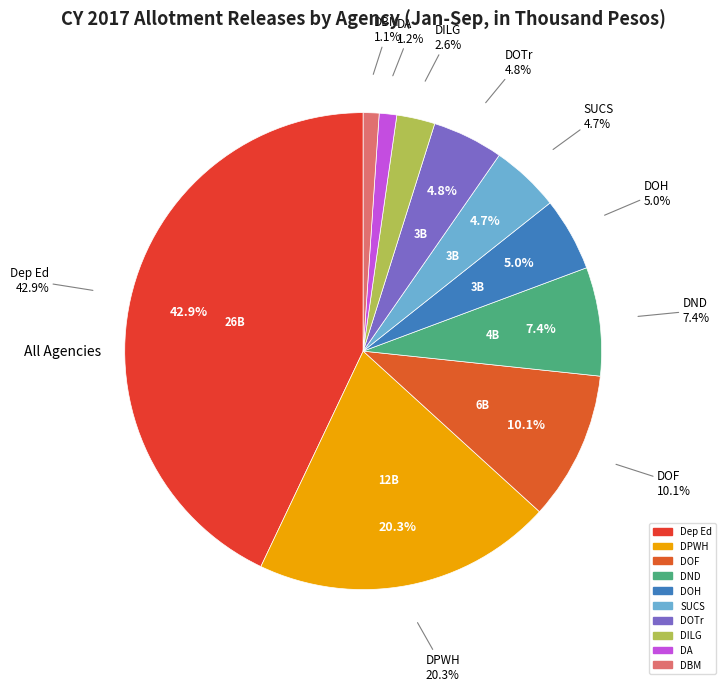

Count the number of slices in the pie.

10